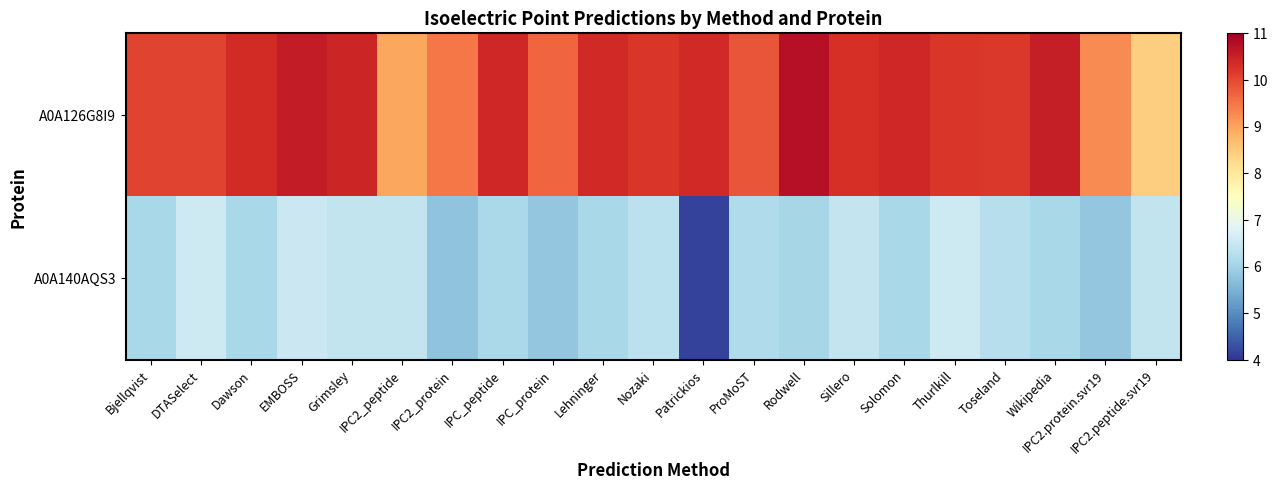

Reading left to right, extract all data points from this chart.

A0A126G8I9: Bjellqvist=10.1	DTASelect=10.0	Dawson=10.4	EMBOSS=10.6	Grimsley=10.4	IPC2_peptide=9.0	IPC2_protein=9.5	IPC_peptide=10.4	IPC_protein=9.7	Lehninger=10.4	Nozaki=10.2	Patrickios=10.4	ProMoST=9.9	Rodwell=10.7	Sillero=10.3	Solomon=10.4	Thurlkill=10.2	Toseland=10.2	Wikipedia=10.5	IPC2.protein.svr19=9.3	IPC2.peptide.svr19=8.4
A0A140AQS3: Bjellqvist=6.1	DTASelect=6.5	Dawson=6.1	EMBOSS=6.5	Grimsley=6.4	IPC2_peptide=6.4	IPC2_protein=5.8	IPC_peptide=6.1	IPC_protein=5.8	Lehninger=6.1	Nozaki=6.4	Patrickios=4.2	ProMoST=6.2	Rodwell=6.1	Sillero=6.5	Solomon=6.1	Thurlkill=6.5	Toseland=6.2	Wikipedia=6.1	IPC2.protein.svr19=5.8	IPC2.peptide.svr19=6.4